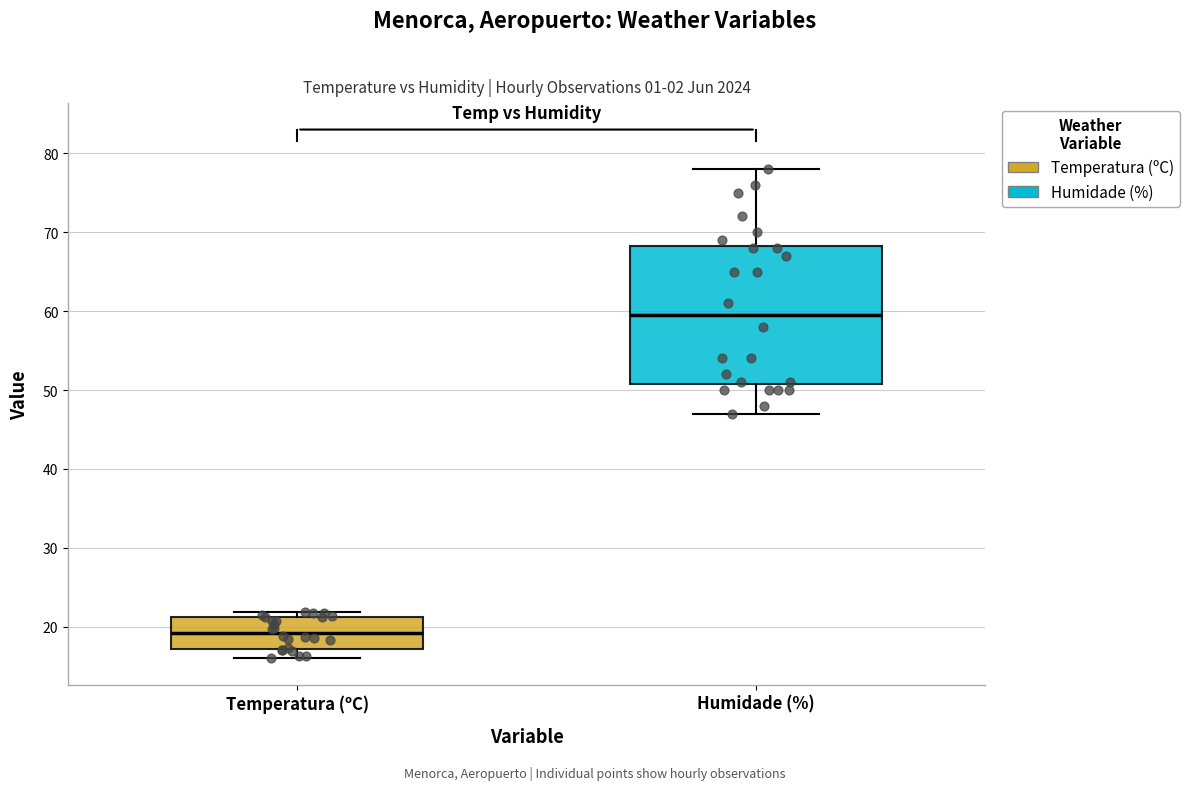

Reading left to right, read every box against the y-axis: the position of its median line, the range the box covers, and the ends of its whiskers. The values are not printed on the chart, so give them approximately, as read against the axis.

Temperatura (ºC): median 19, box 17 to 21, whiskers 16 to 22
Humidade (%): median 60, box 51 to 68, whiskers 47 to 78